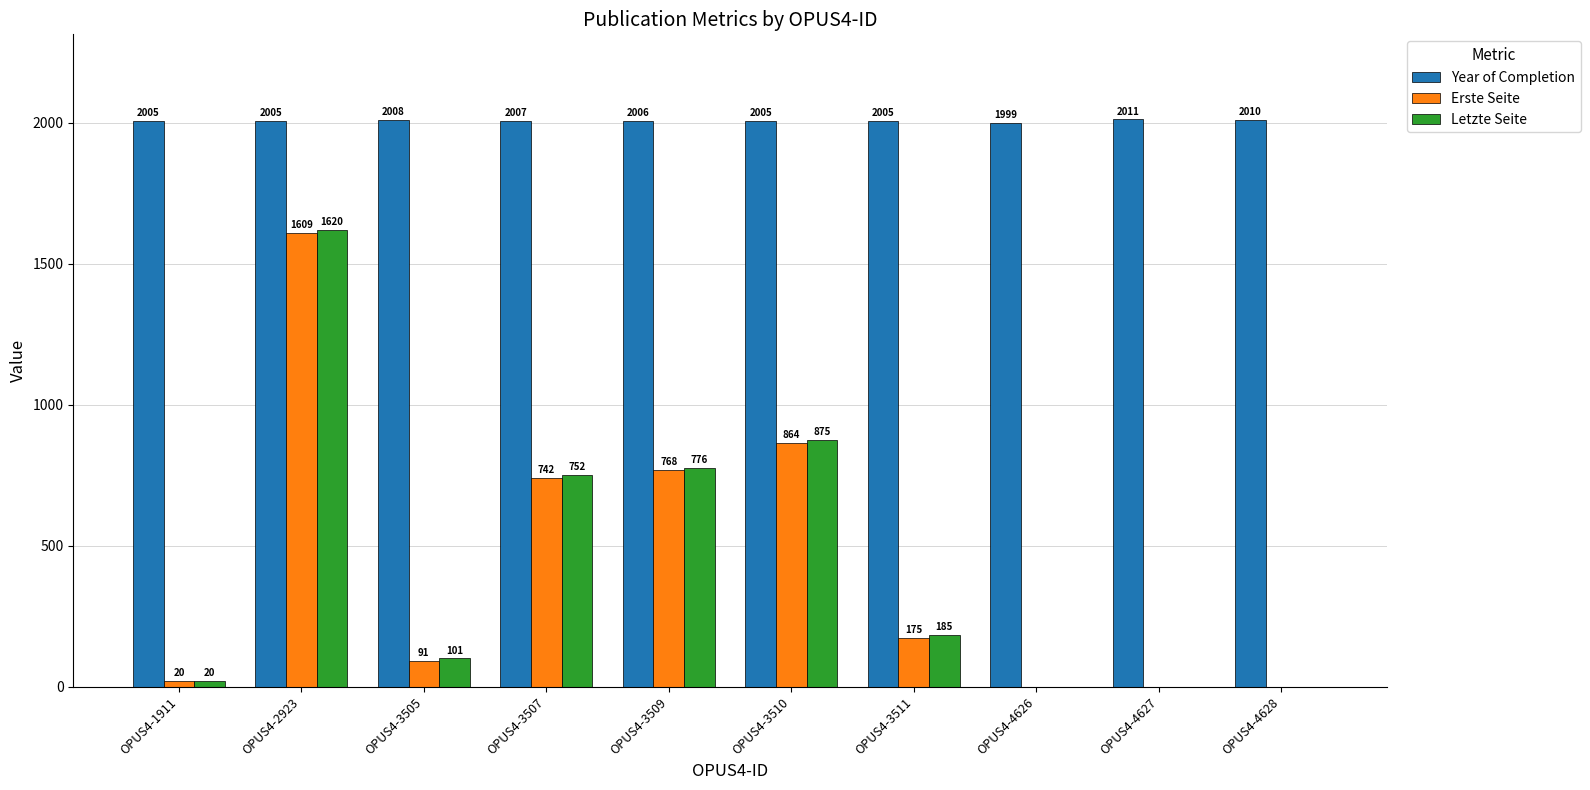

How many series are shown in this chart?

3